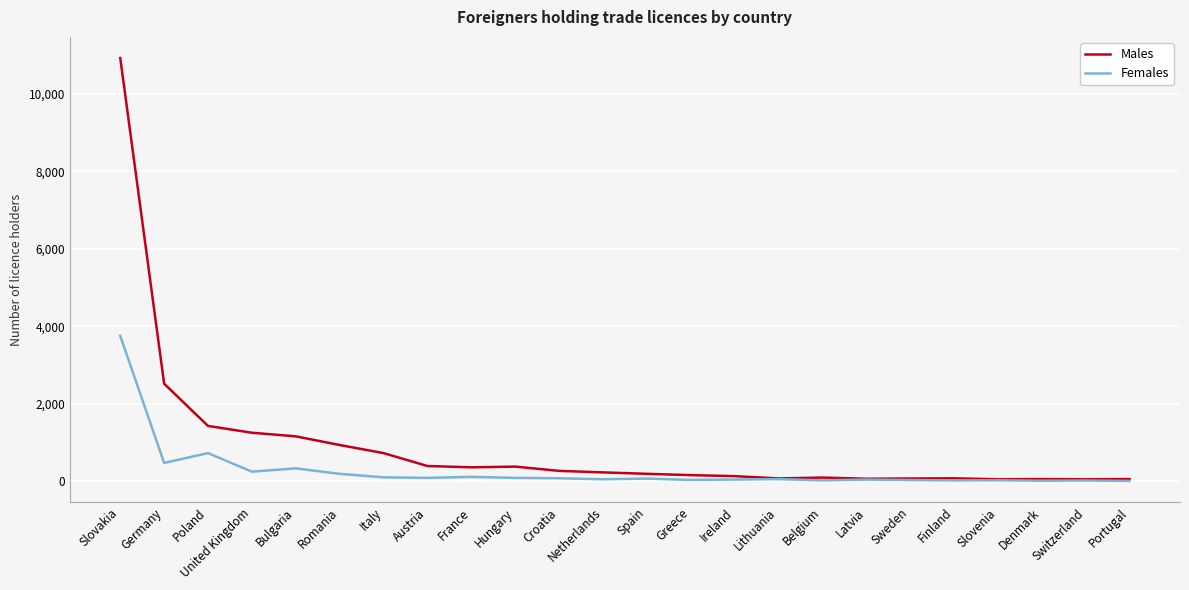

List the series in order of their peak value, lowest first.

Females, Males